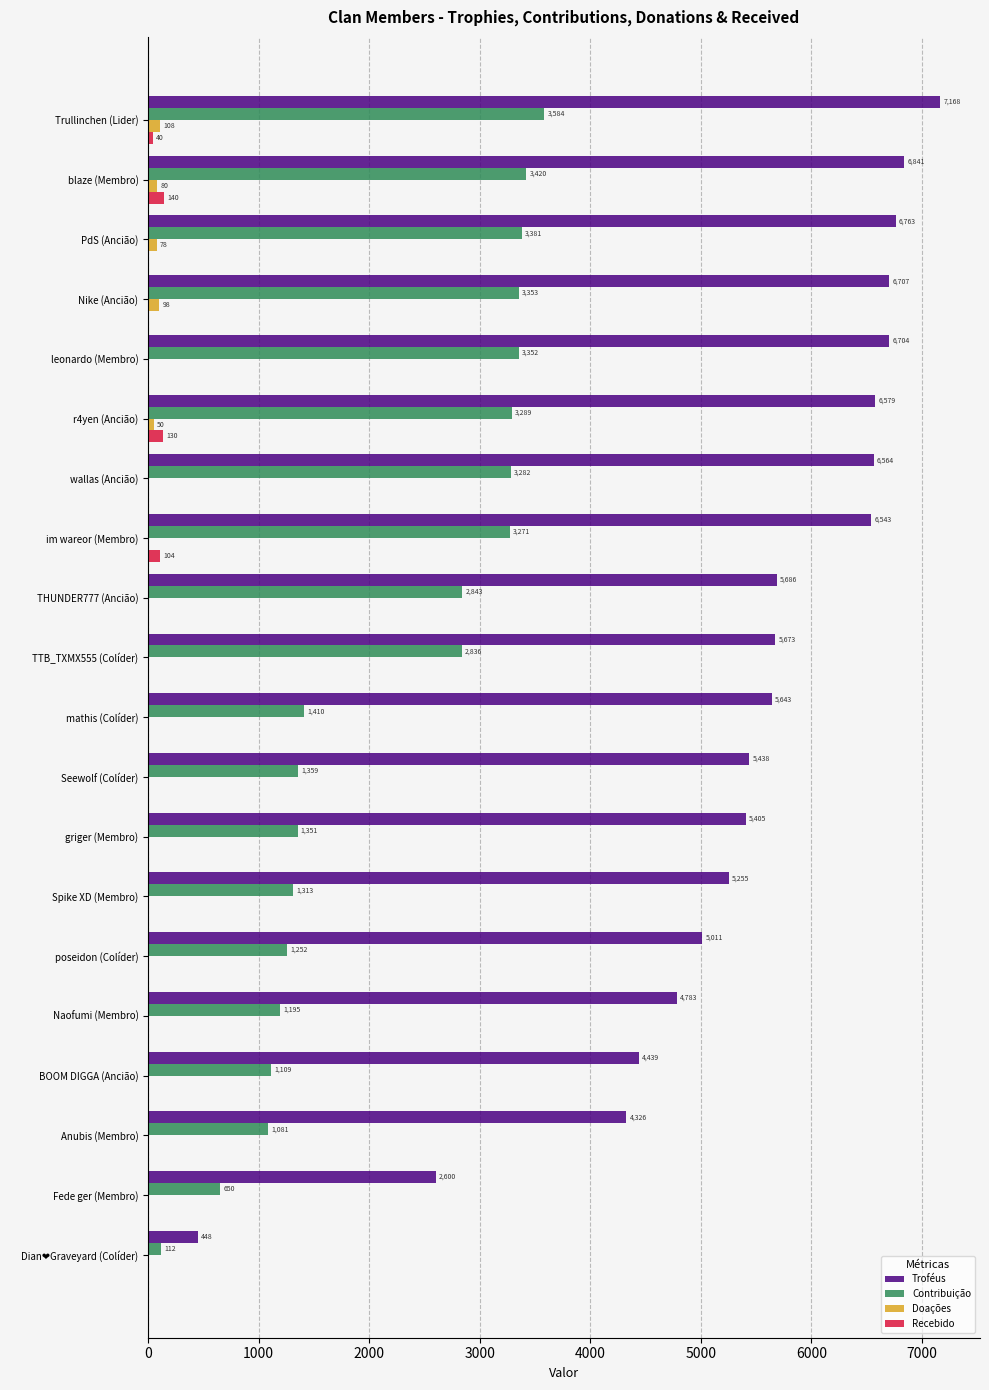

Between r4yen (Ancião) and Seewolf (Colíder), which series saw the biggest shift?

Contribuição